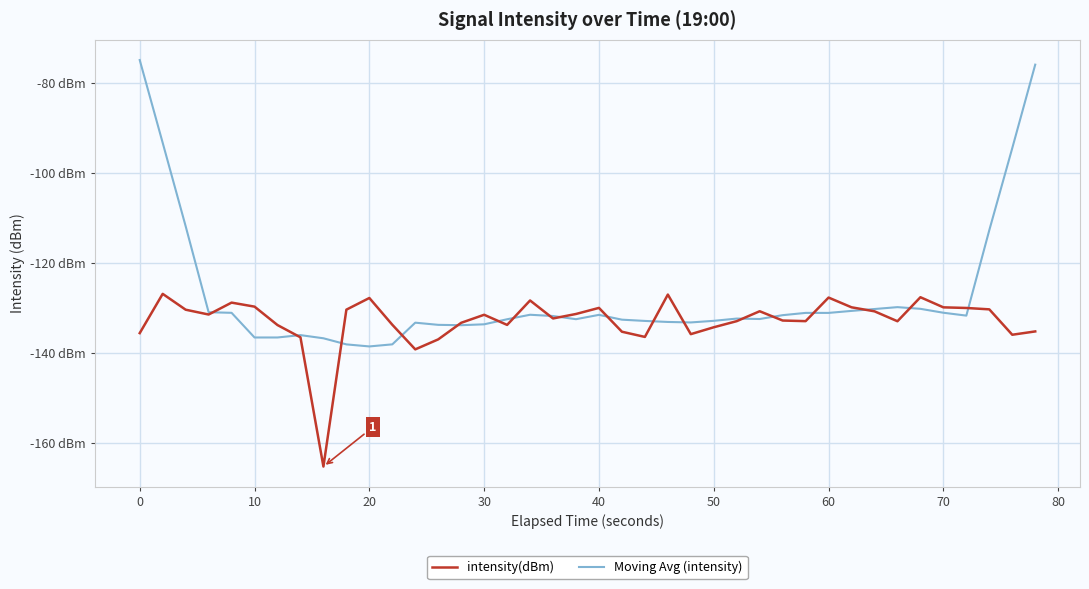

Which series ends up on top after the final intersection of intensity(dBm) and Moving Avg (intensity)?

Moving Avg (intensity)